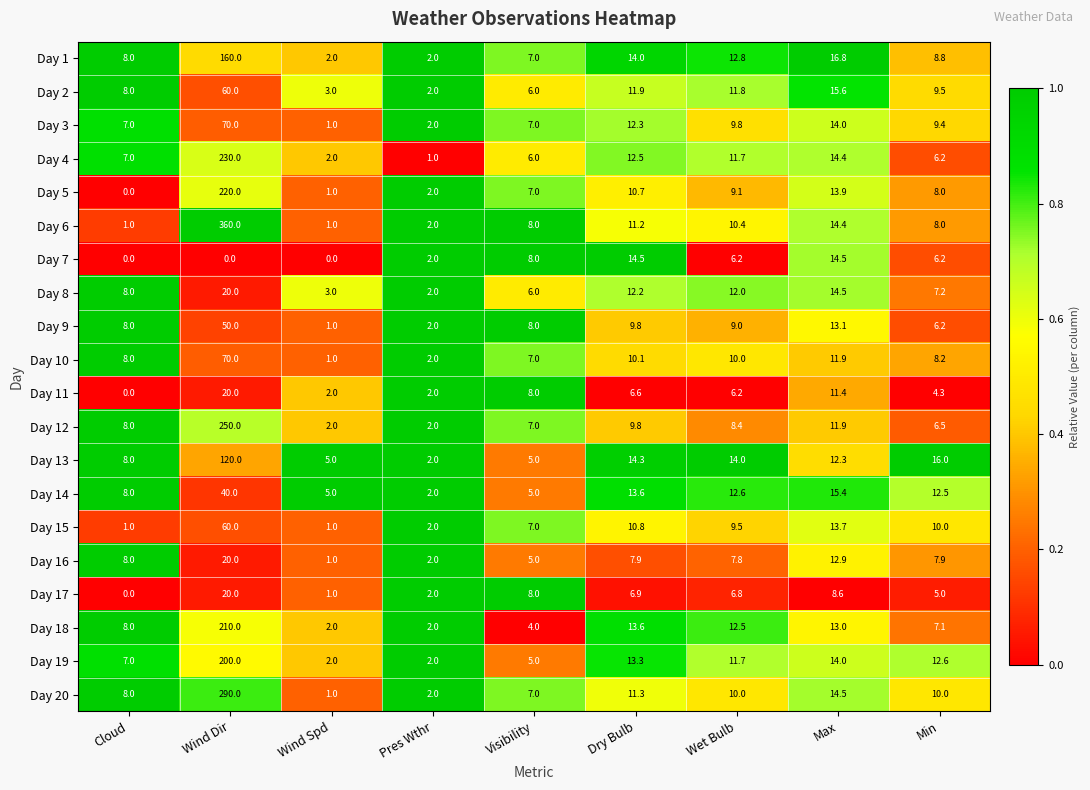

What is the average value of the Day 9 series?

11.9